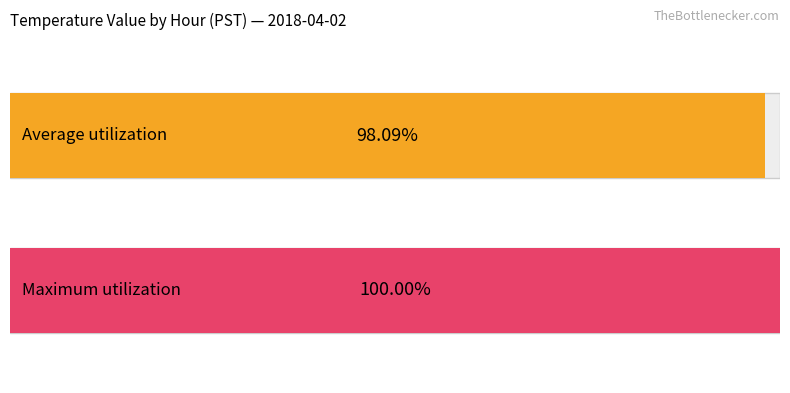

Does the chart contain stacked bars?

No